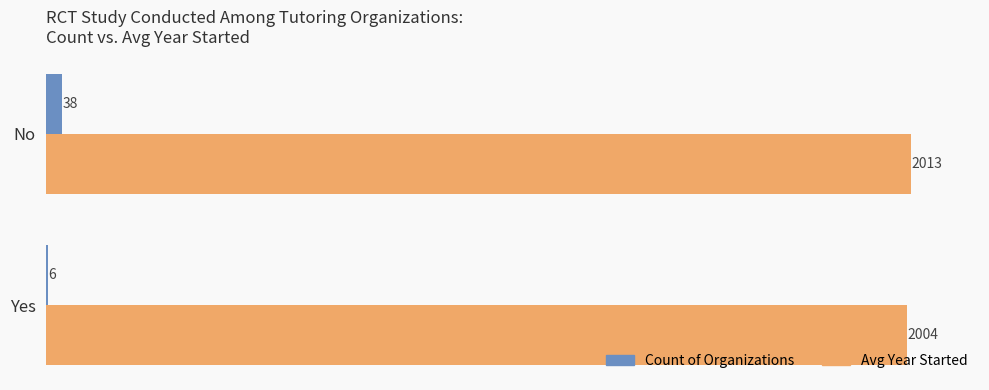

What is the sum of all Avg Year Started values?

4017